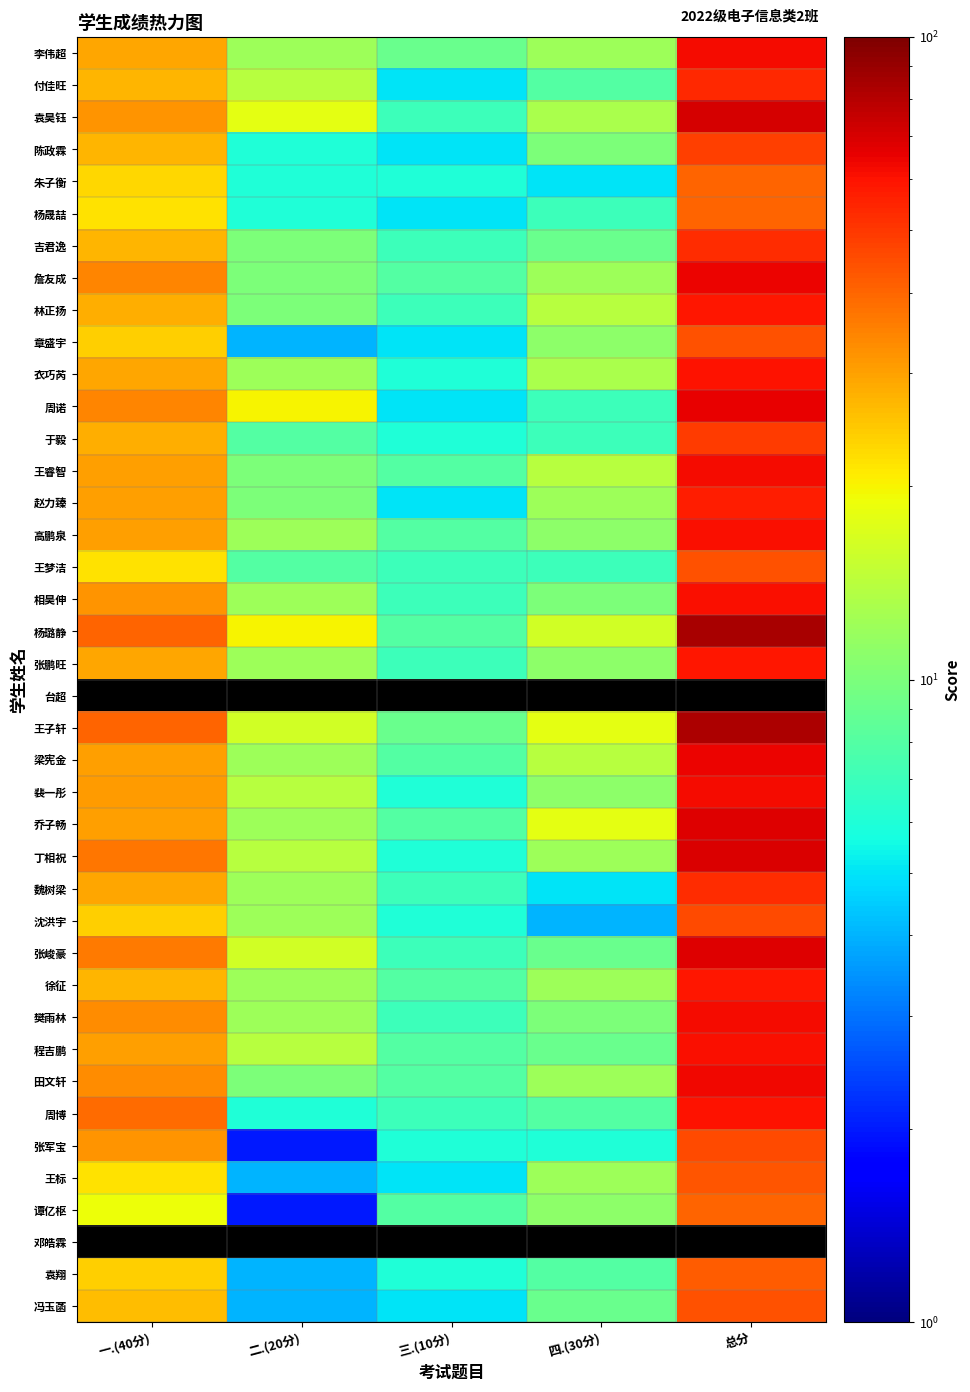

What is the average value of the 李伟超 series?

24.8